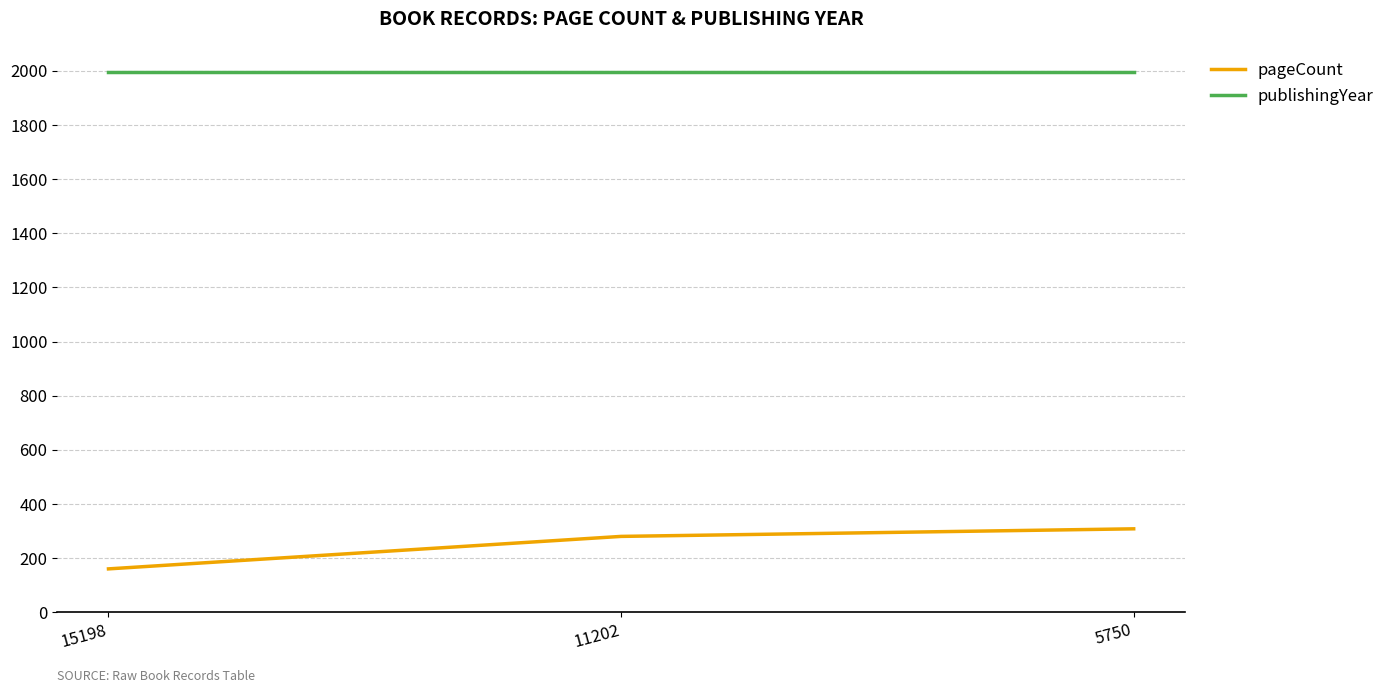

How many pageCount values are between 160 and 308?

3